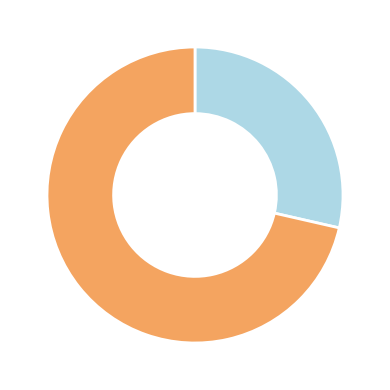

Is there any slice that represents more than half of the pie?

Yes